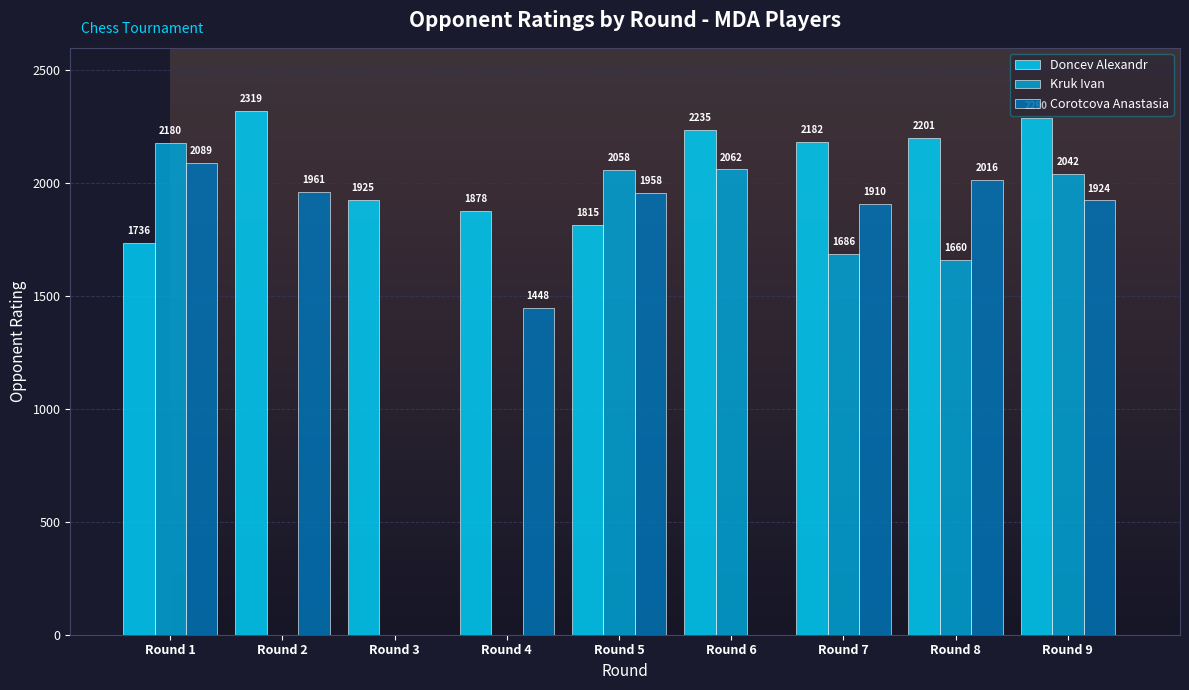

Which series changed the most between Round 4 and Round 8?

Kruk Ivan